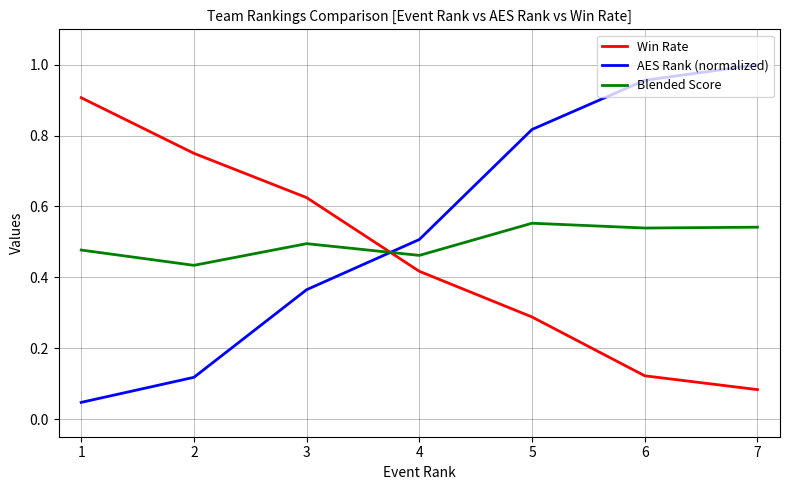

Where is Win Rate nearest to the value 0?

7